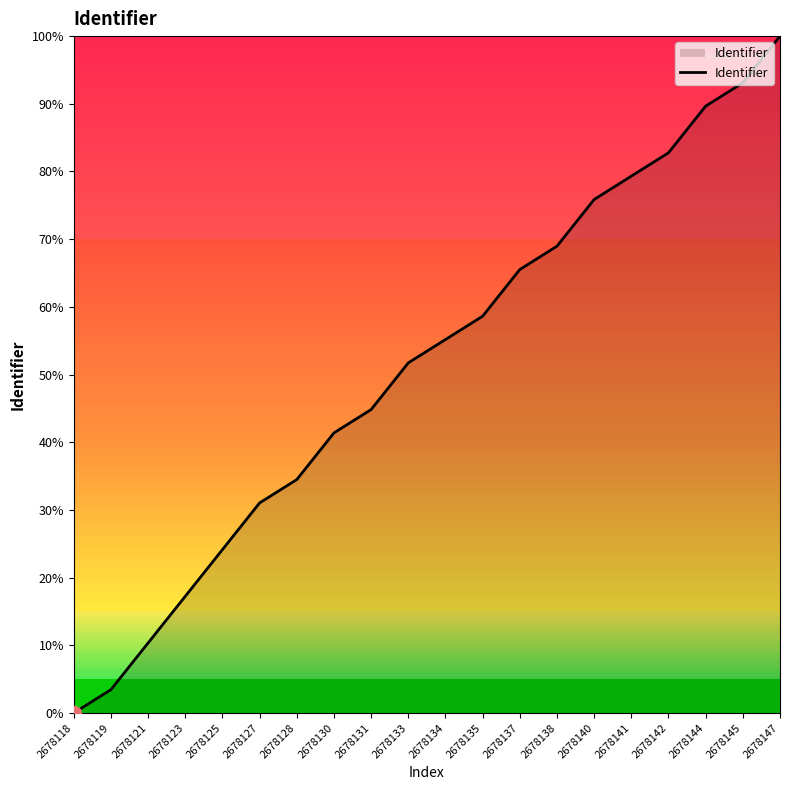

What is the difference between the maximum and minimum values?

100.0